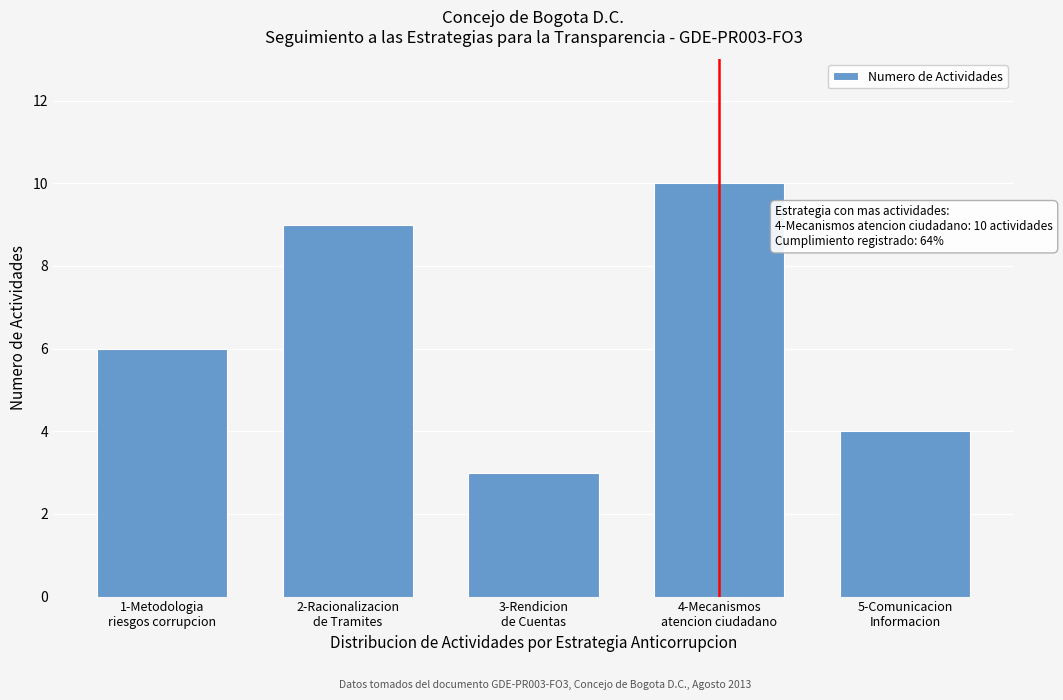

Reading left to right, list all the values displayed in this chart.

6	9	3	10	4